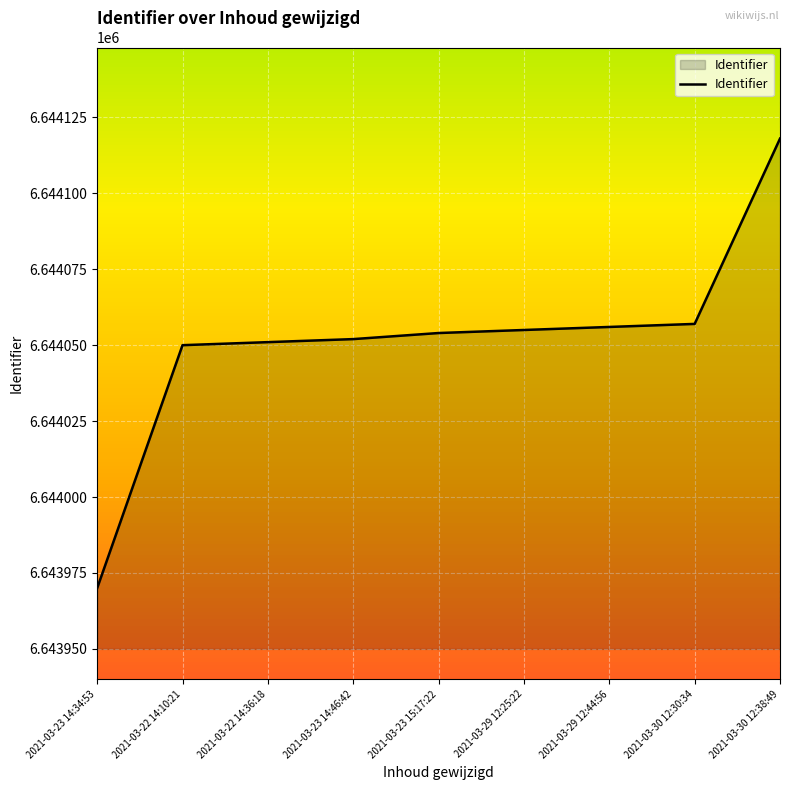

How many lines are shown in the chart?

1